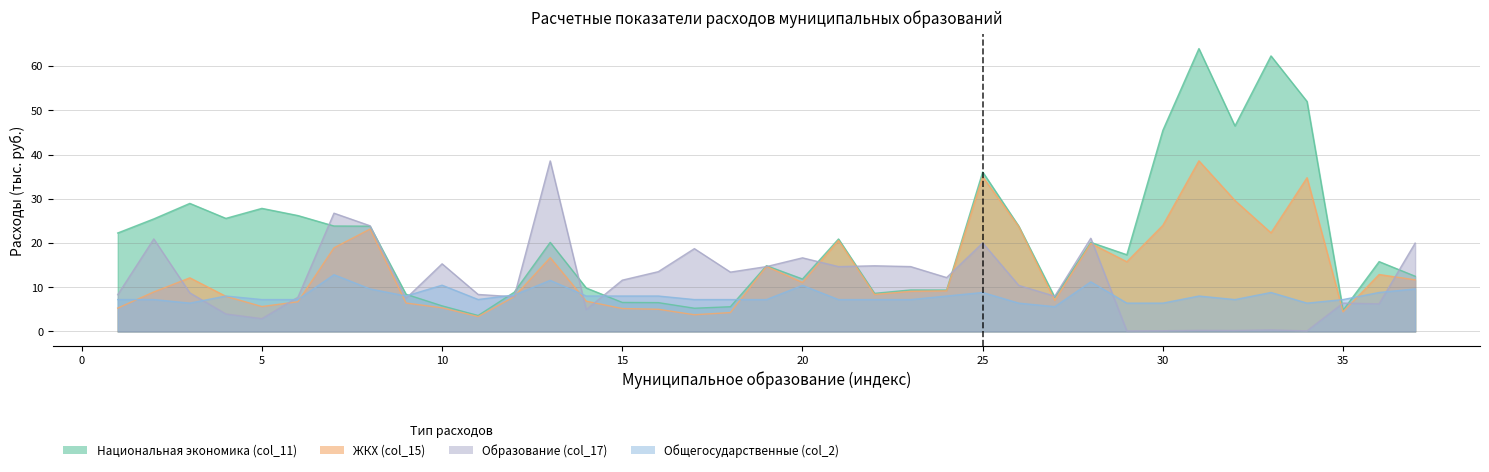

True or false: Общегосударственные (col_2) has more than 1 points higher than both neighbors.

True